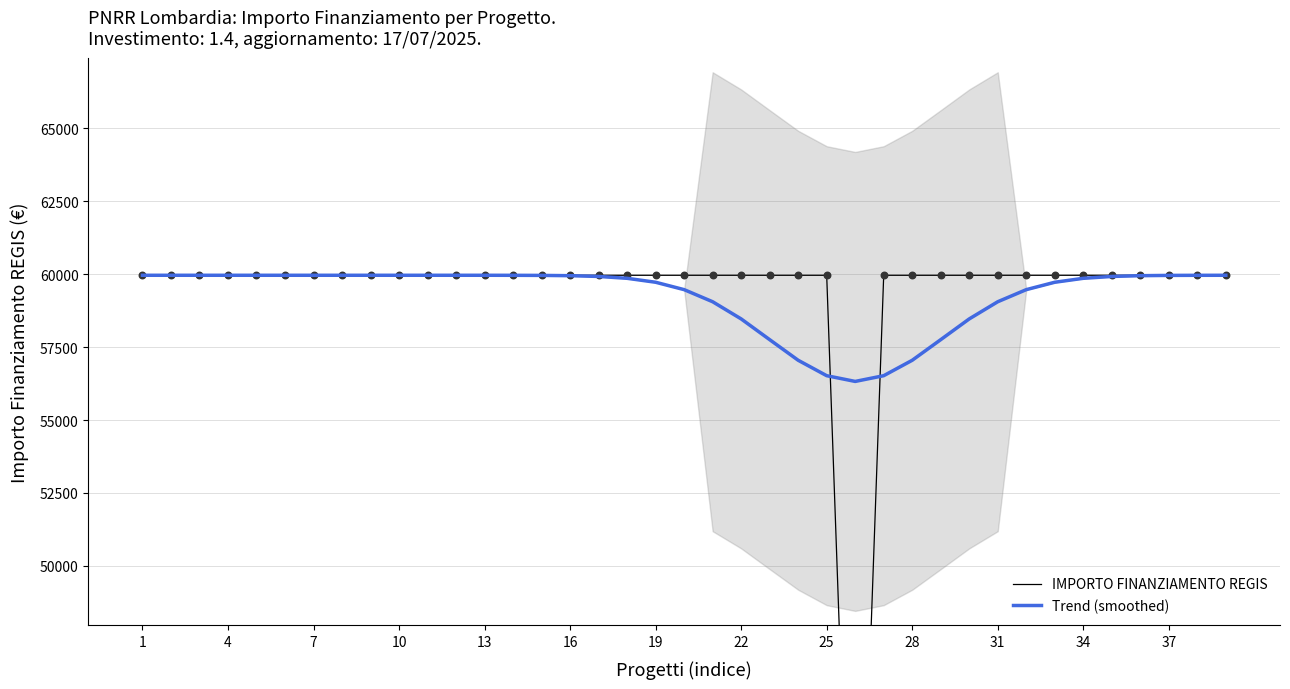

What are all the series names shown in the legend?

IMPORTO FINANZIAMENTO REGIS, Trend (smoothed)